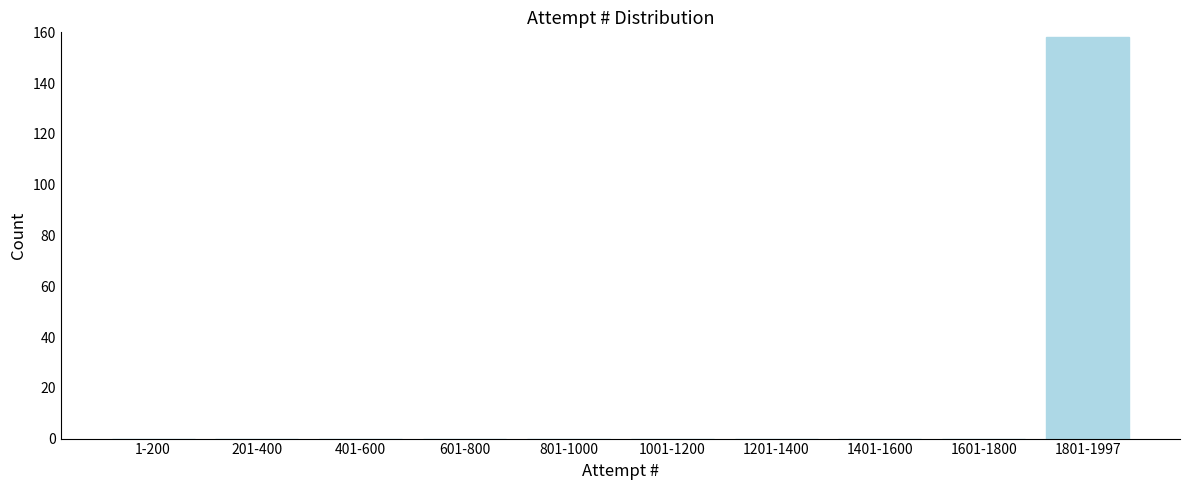

Reading left to right, transcribe all the data shown in this chart.

1-200=0	201-400=0	401-600=0	601-800=0	801-1000=0	1001-1200=0	1201-1400=0	1401-1600=0	1601-1800=0	1801-1997=158